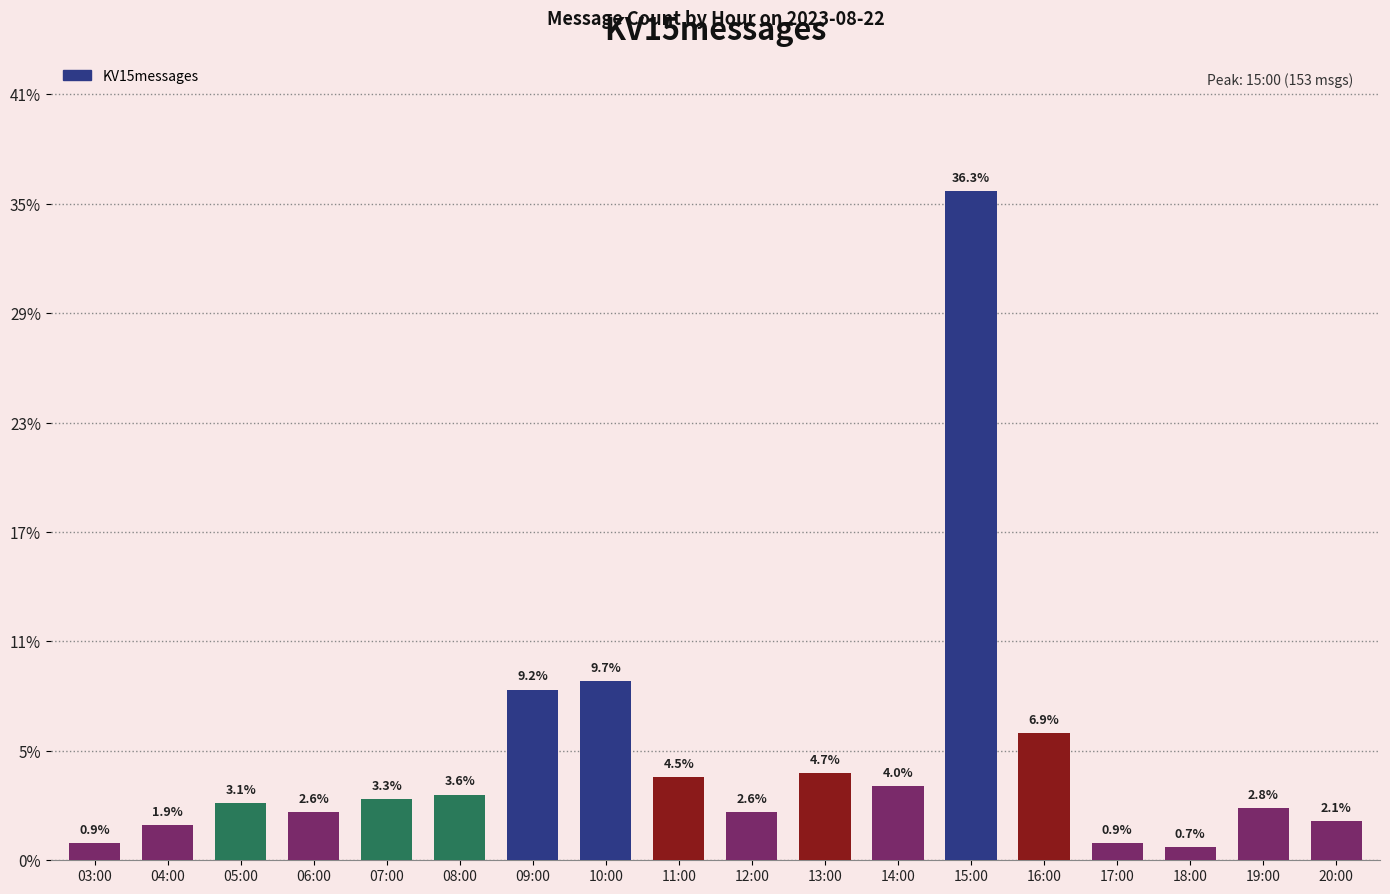

What is the difference between the maximum and second lowest values?

149